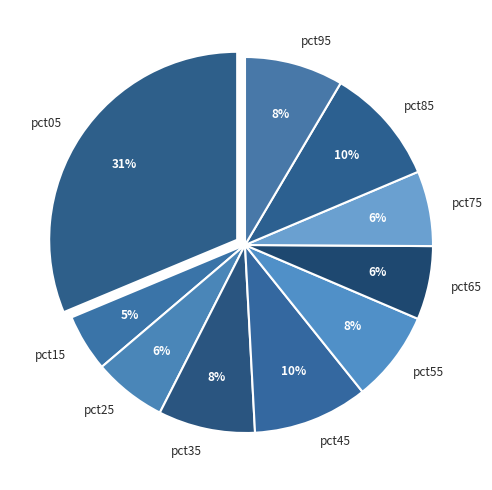

Does pct75 account for over 50% of the chart?

No